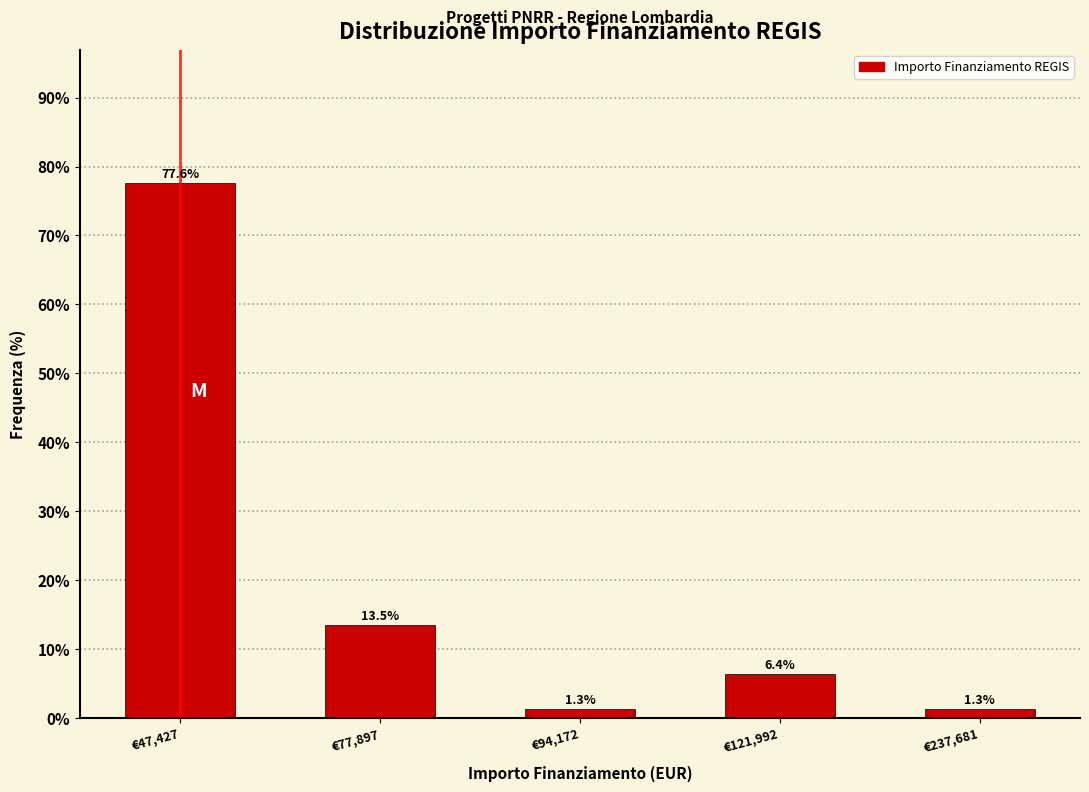

Reading left to right, extract all data points from this chart.

€47,427=77.6	€77,897=13.5	€94,172=1.3	€121,992=6.4	€237,681=1.3